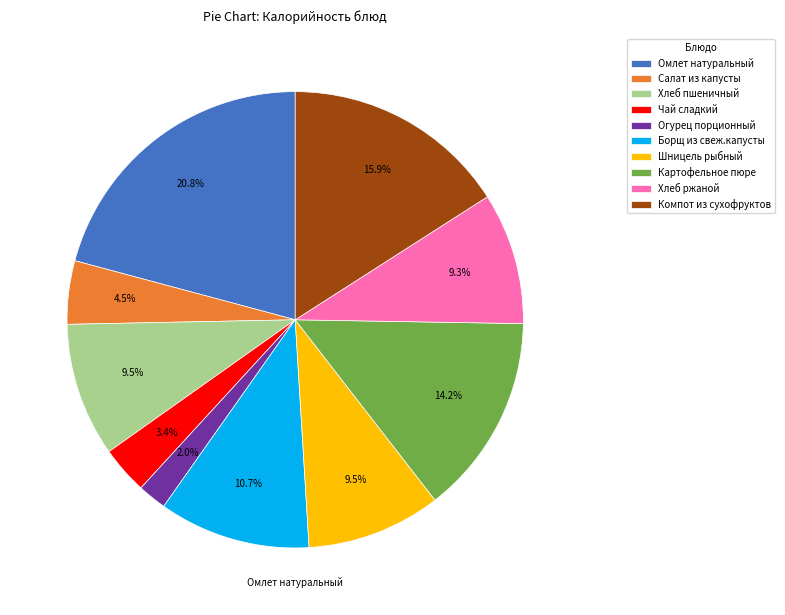

Is there any slice that represents more than half of the pie?

No